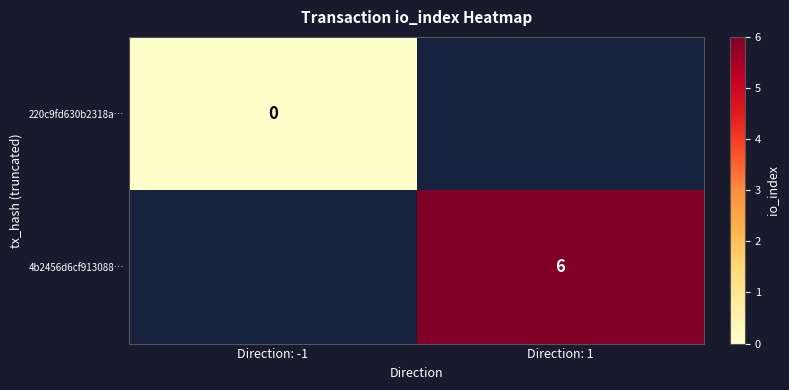

Is it true that 4b2456d6cf913088… equals 10 at Direction: 1?

False